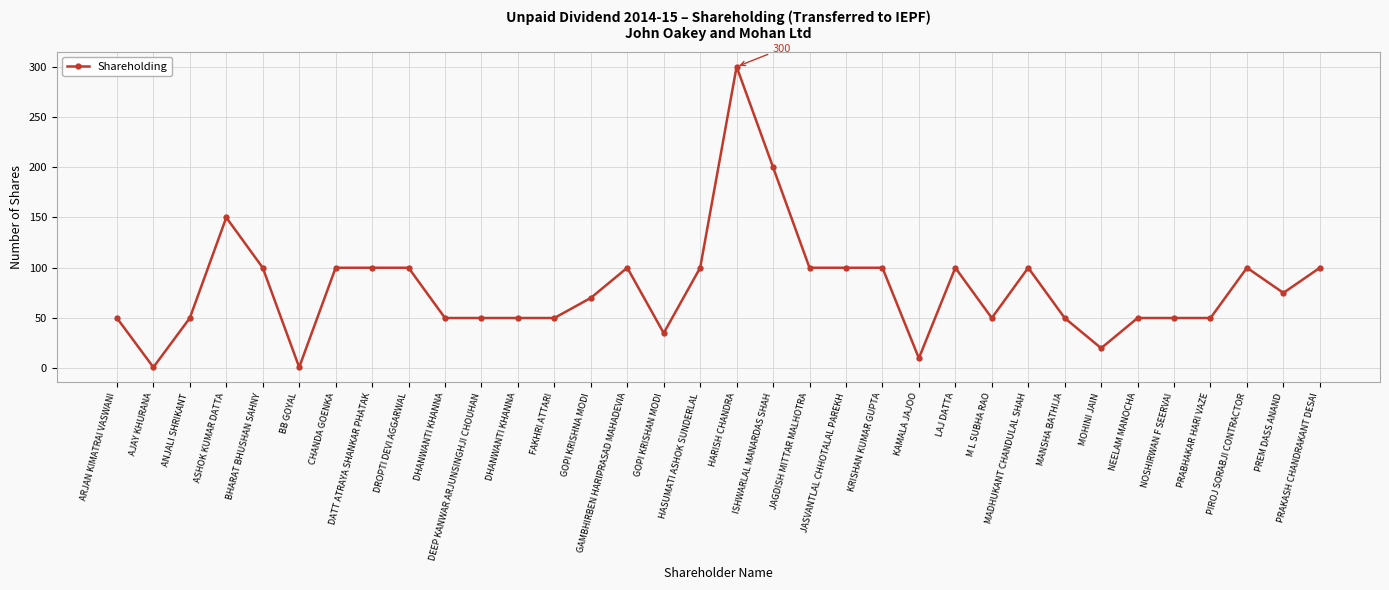

True or false: the data has more than 0 interior local peaks.

True